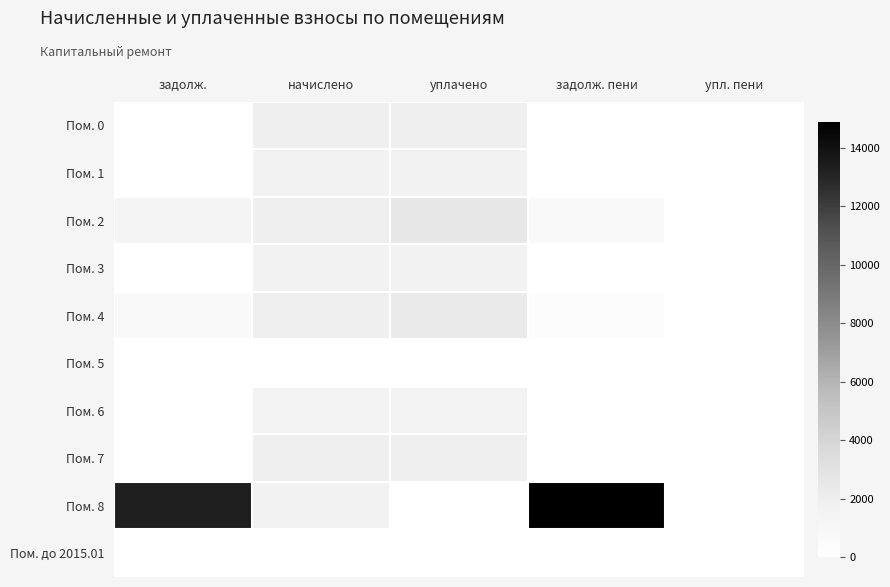

At which category does the chart reach its peak across all series?

задолж. пени